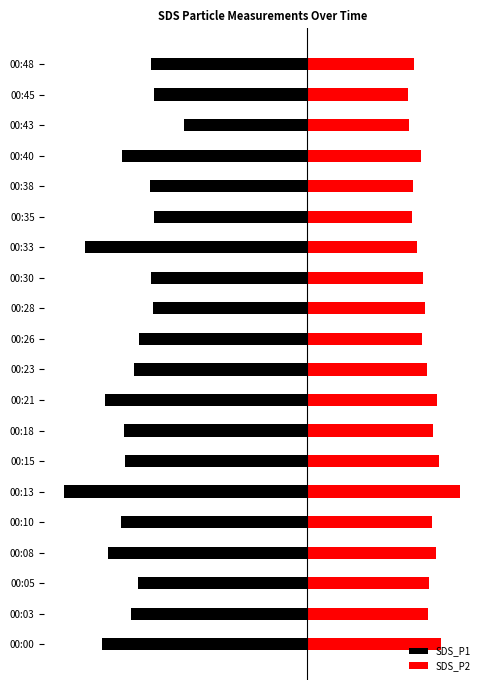

What is the spread (max minus min) of values at 00:45?

16.3